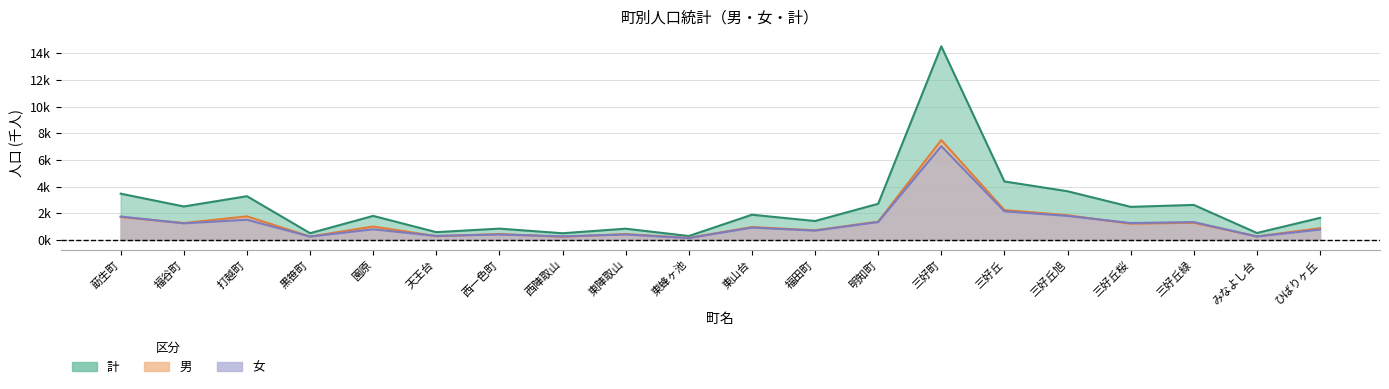

How many series are shown in this chart?

3